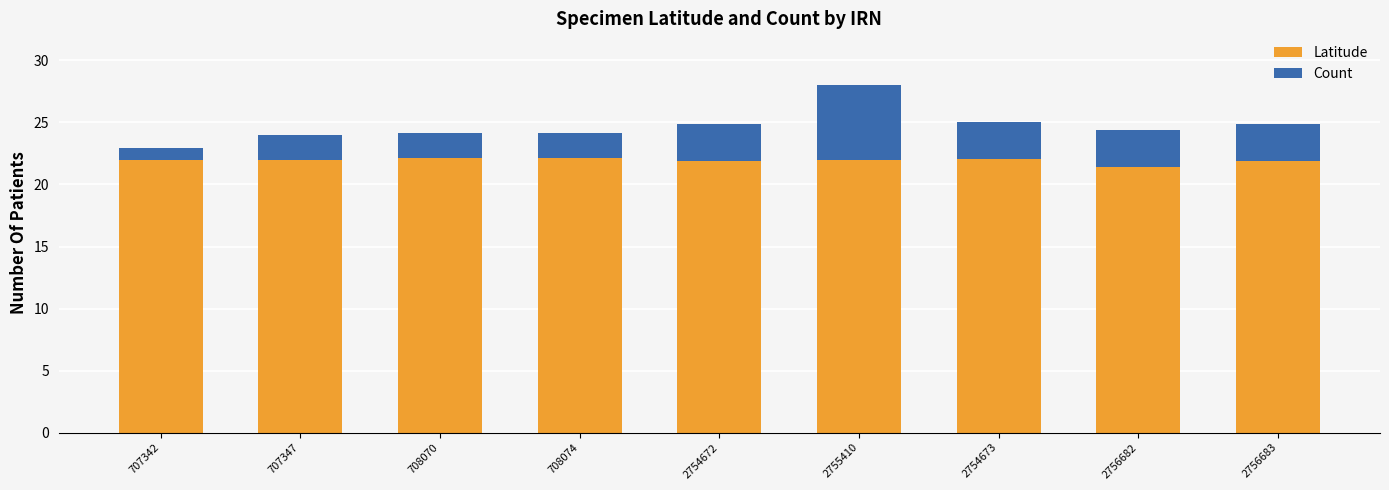

What is the minimum value for Latitude?

21.4